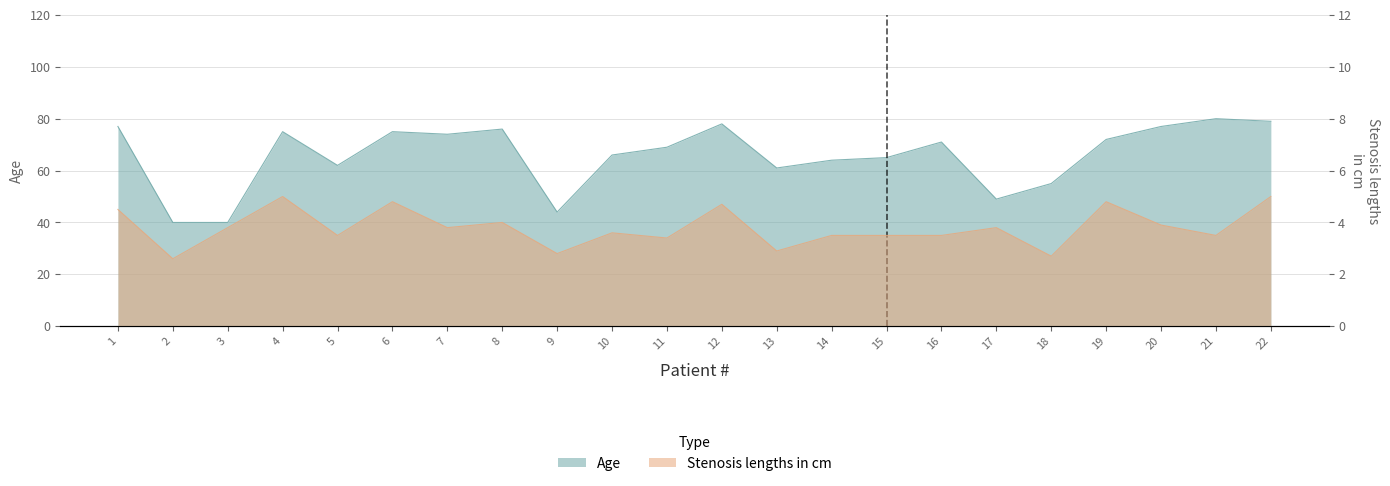

At how many categories does at least one series exceed 69?

11